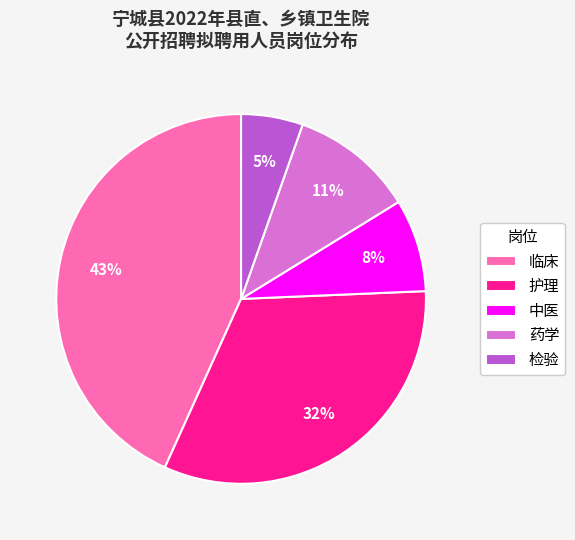

Between 临床 and 药学, which is larger?

临床